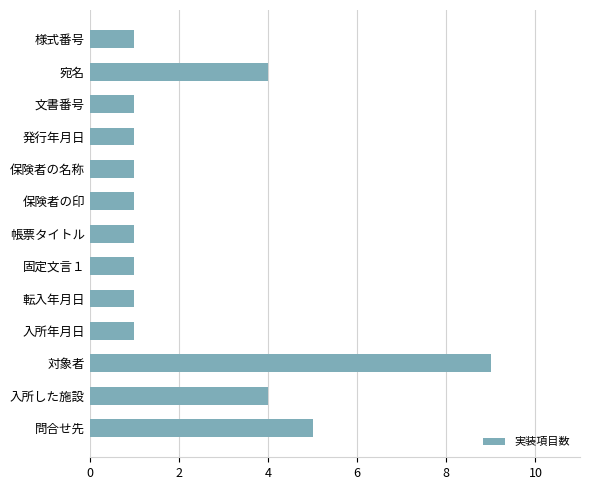

What is the change in value from 転入年月日 to 入所した施設?

+3